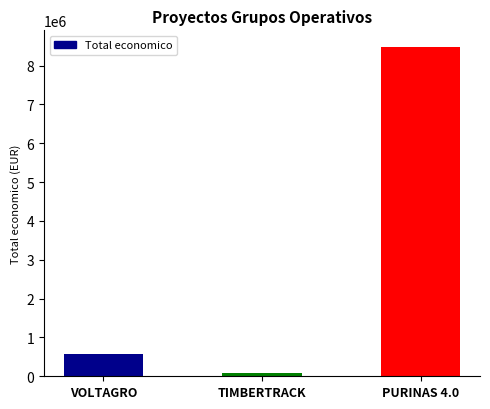

Between TIMBERTRACK and PURINAS 4.0, which is larger?

PURINAS 4.0